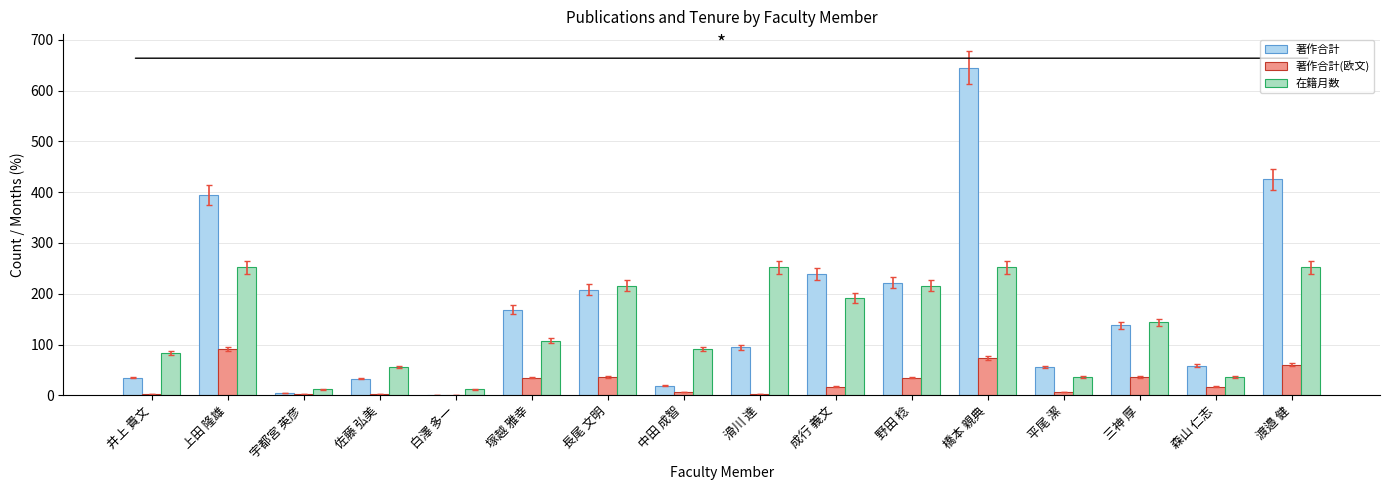

Which label corresponds to the largest value in the chart?

橋本 親典